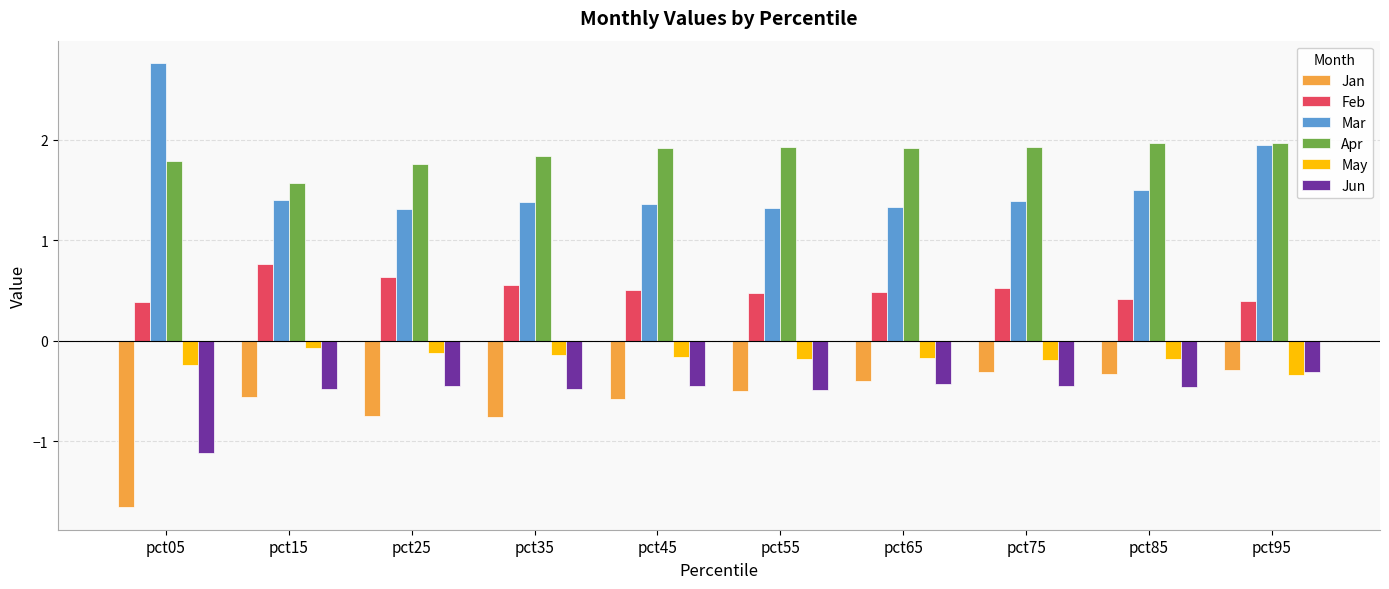

What is the value of the Jan bar at the 10th from the left?

-0.3